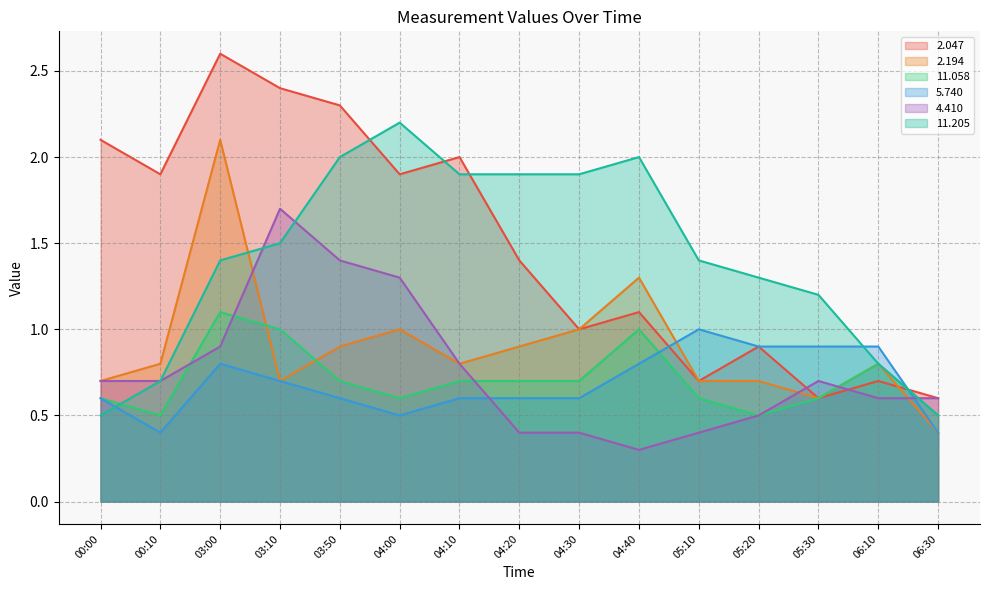

What is the value of the 5.740 point at the 9th from the left?

0.6